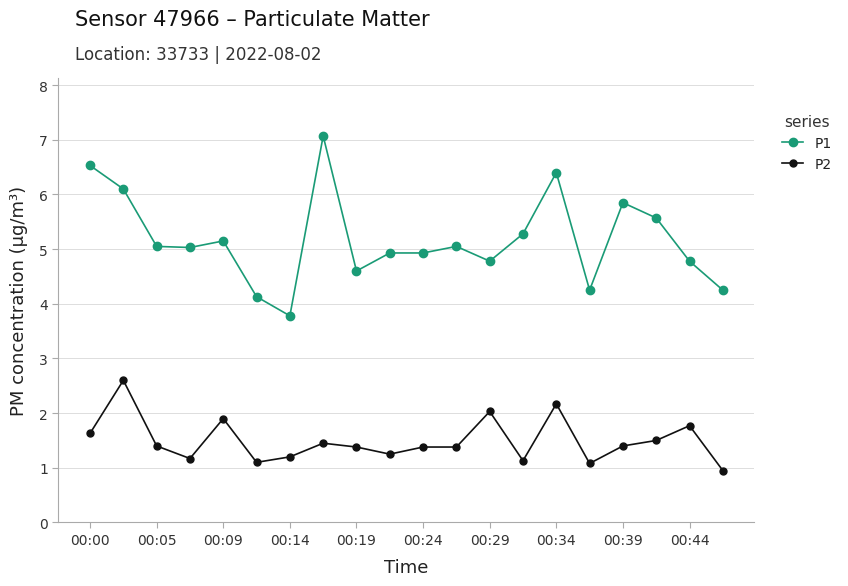

Which series has the largest range (max minus min)?

P1